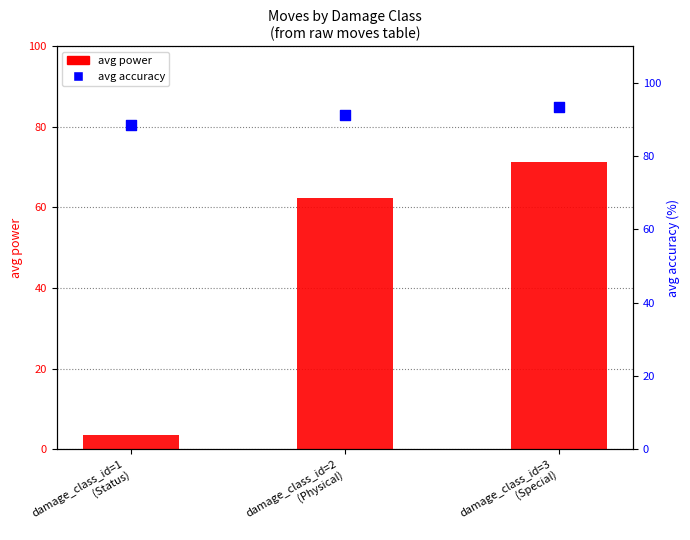

What are all the series names shown in the legend?

avg power, avg accuracy